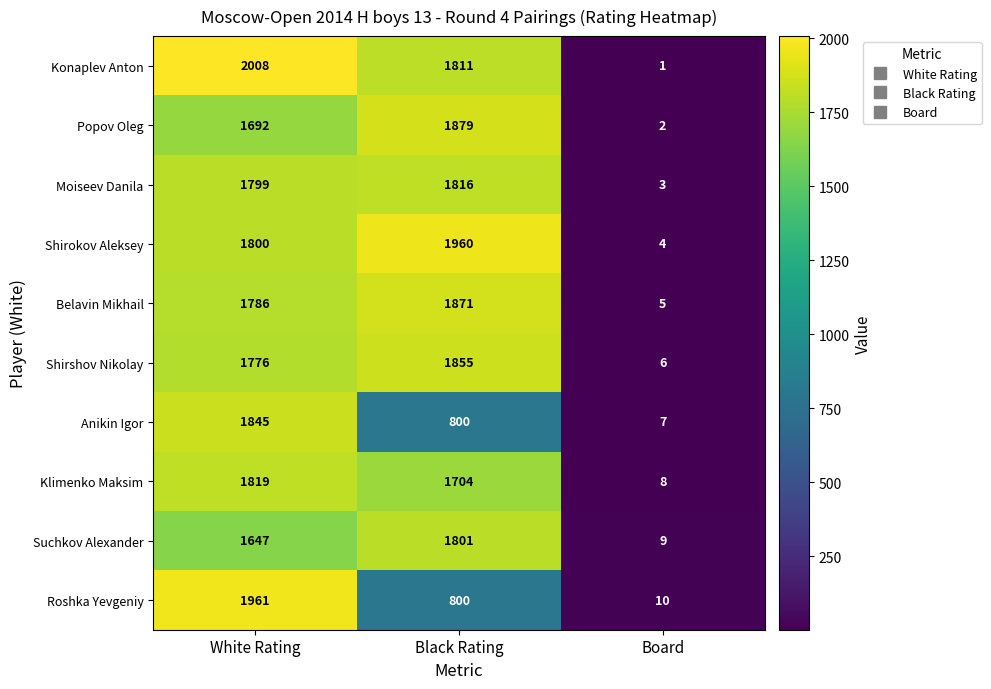

How many data points in Anikin Igor are less than 800?

1